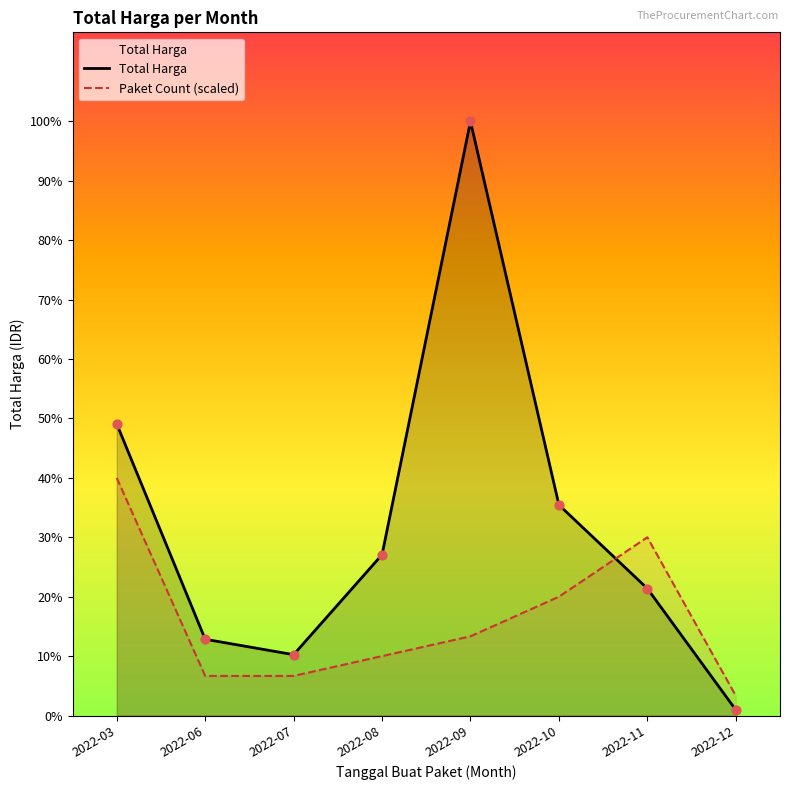

Is the value of Paket Count (scaled) at 2022-07 greater than the value of Total Harga at 2022-10?

No